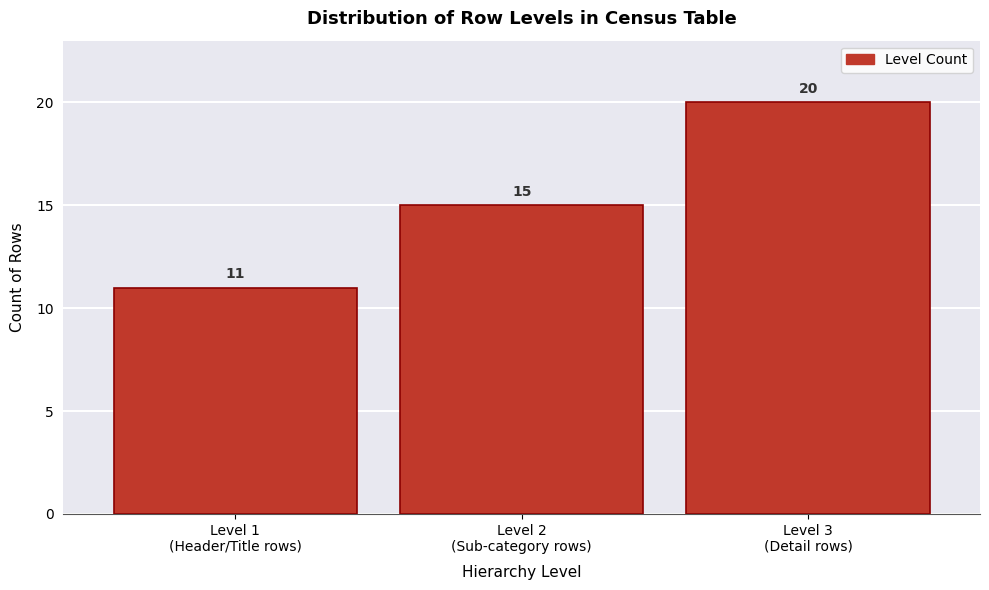

Reading left to right, list all the values displayed in this chart.

11	15	20